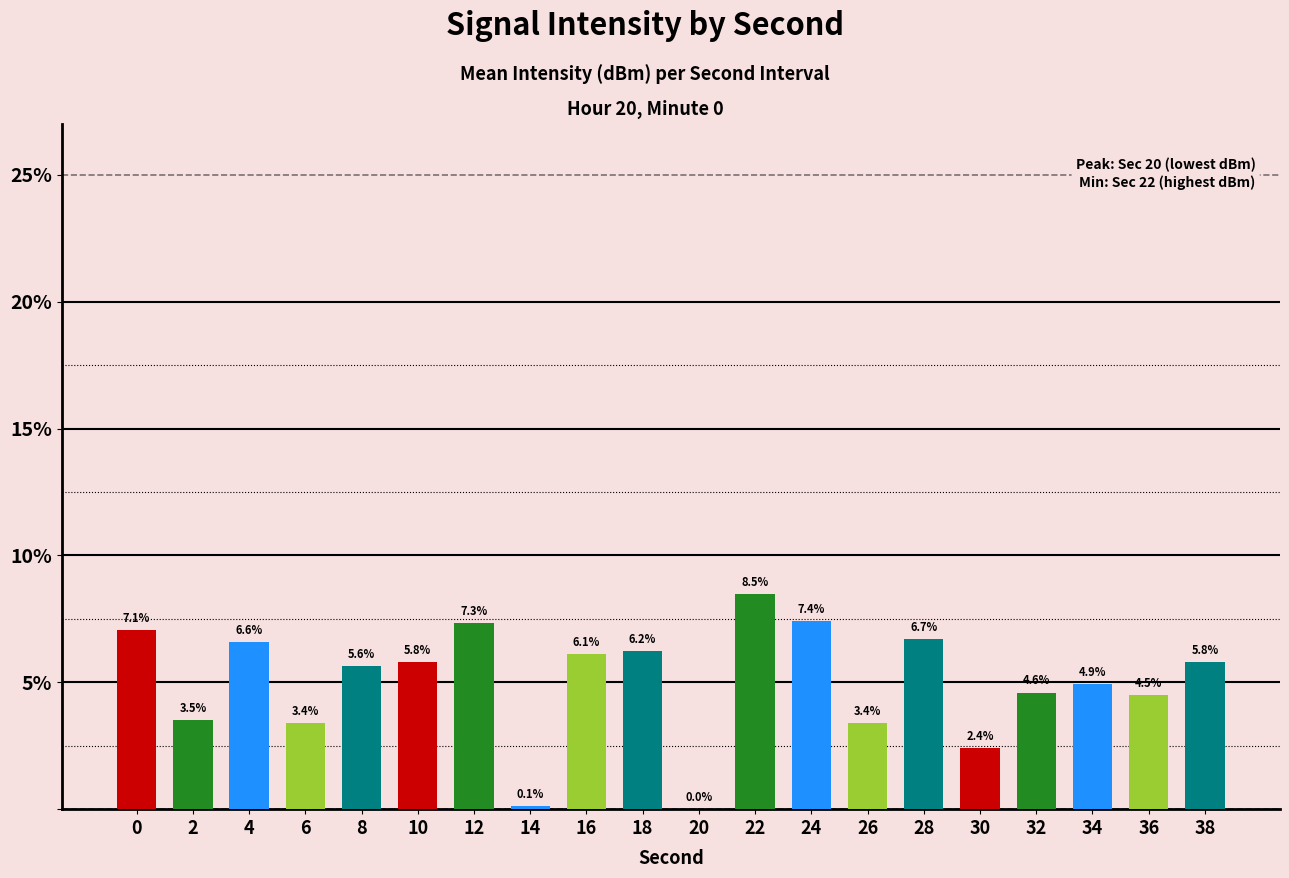

Read the value at 0.

7.1